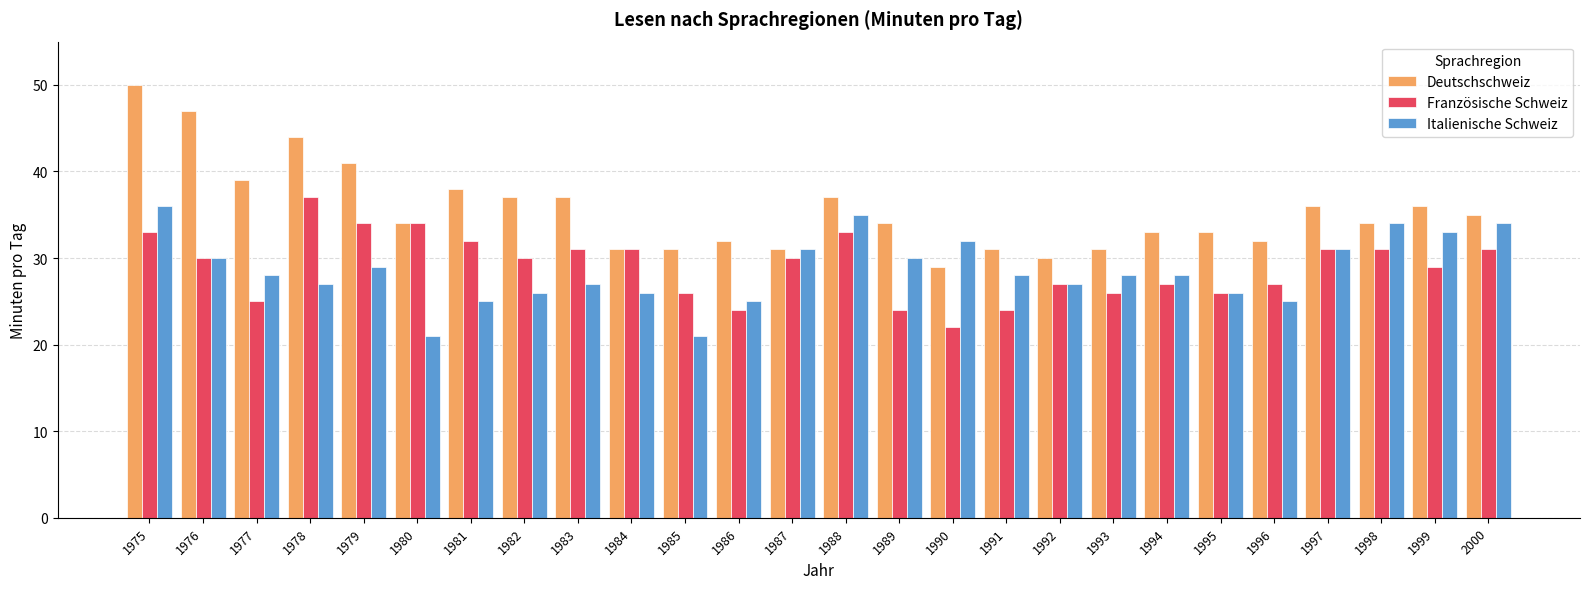

How many groups of bars are there?

26